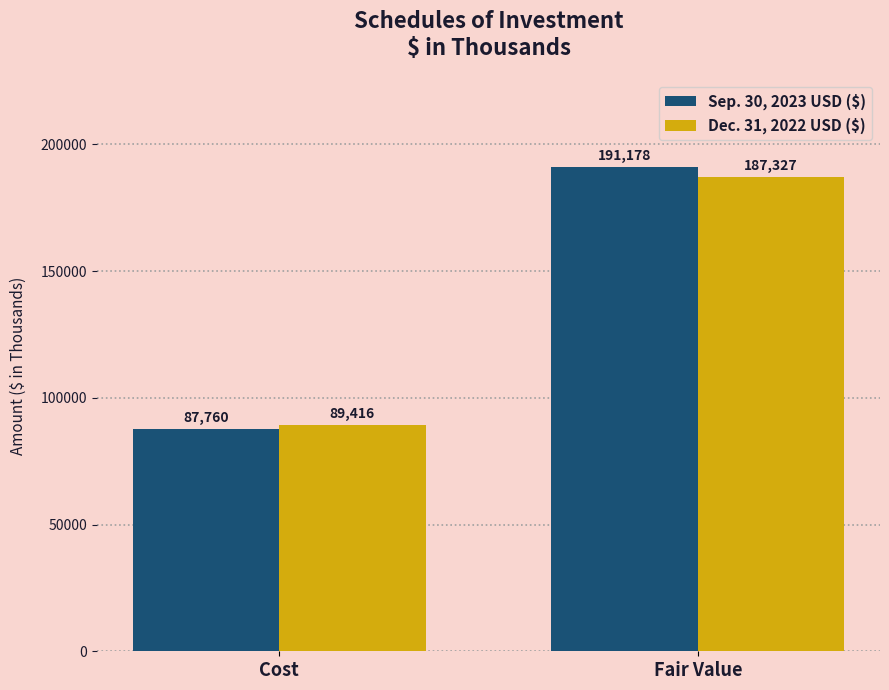

Which label corresponds to the largest value in the chart?

Fair Value